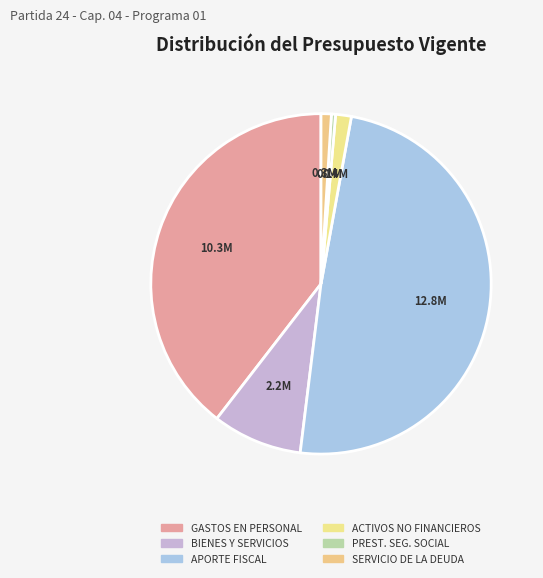

Count the number of slices in the pie.

6